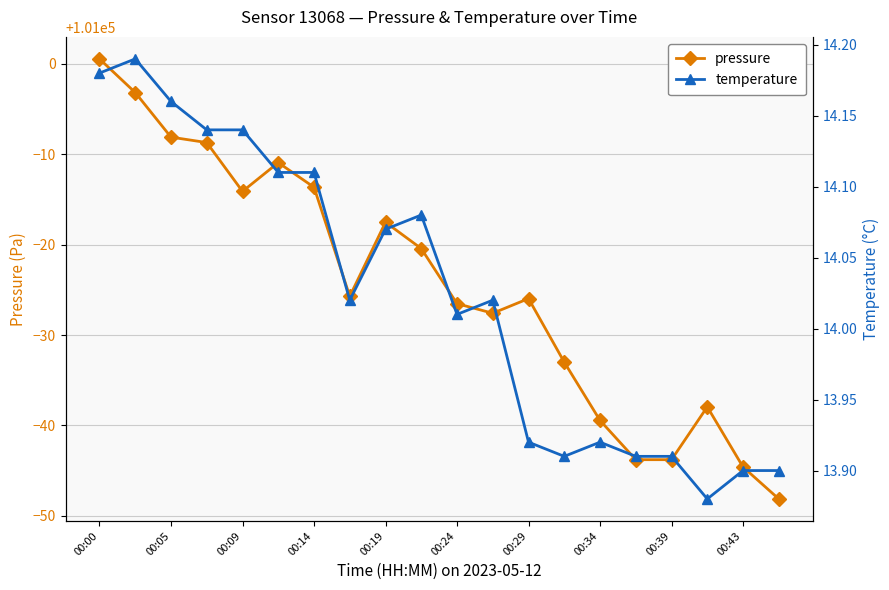

True or false: pressure has more than 1 points higher than both neighbors.

True